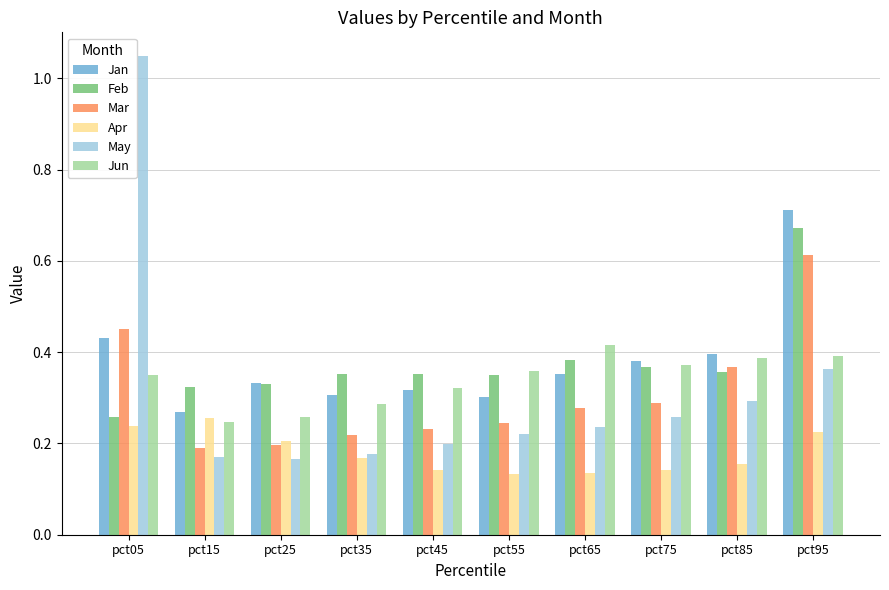

At which label does Jan reach its minimum?

pct15